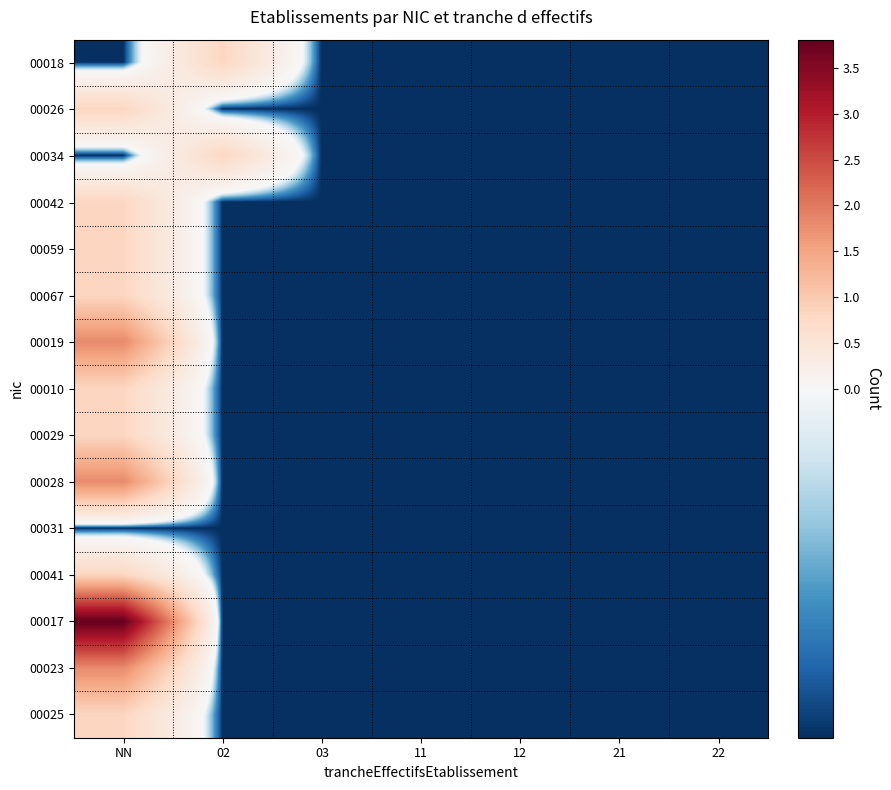

Which series has the largest total across all categories?

00017